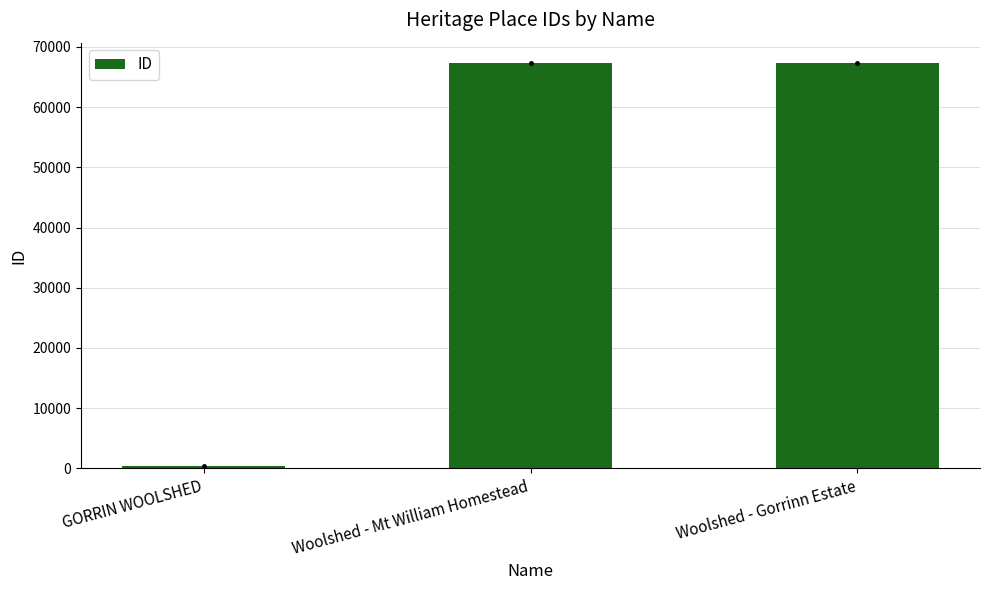

Which has a higher value, GORRIN WOOLSHED or Woolshed - Mt William Homestead?

Woolshed - Mt William Homestead